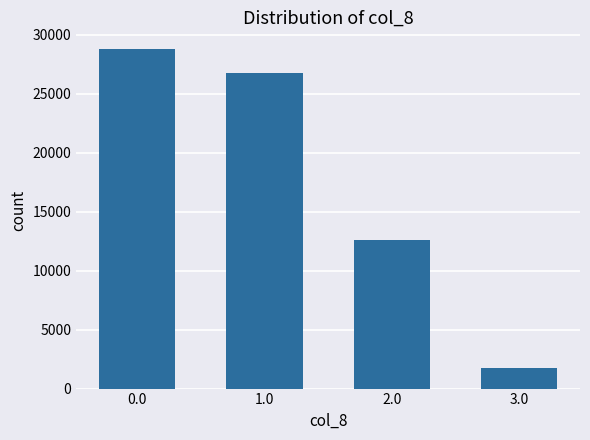

What position from the right is 2.0?

2